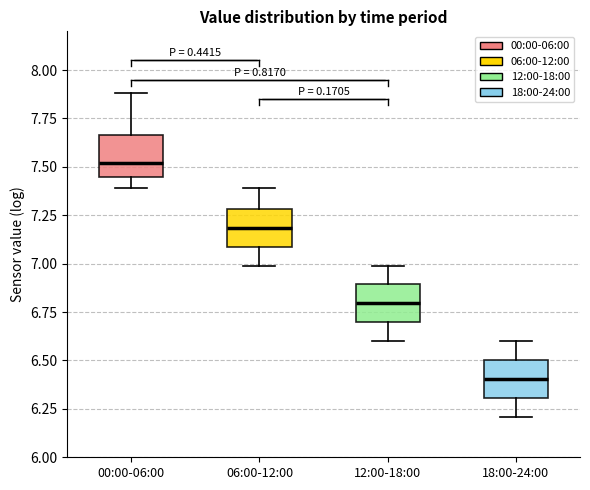

Which box's median line is the lowest?

18:00-24:00